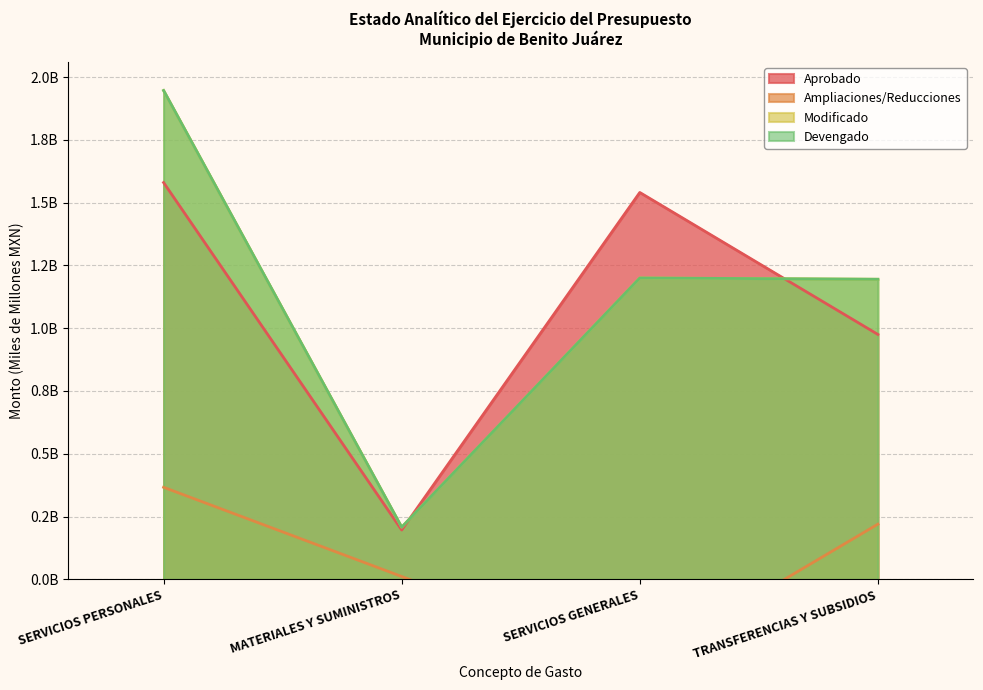

How many lines are shown in the chart?

4